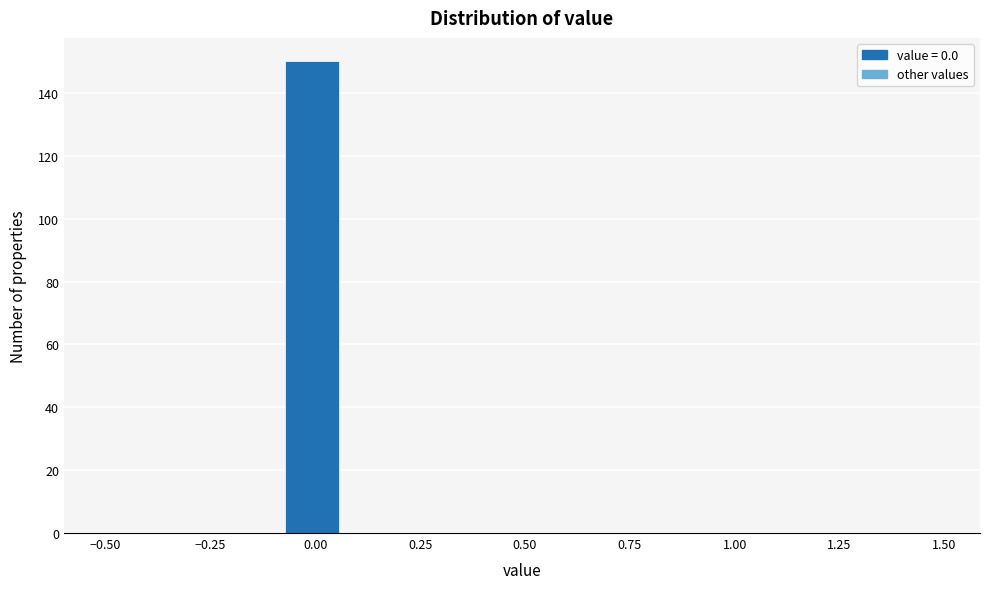

Read against the x-axis, roughly where is the centre of the tallest bar?

0.00